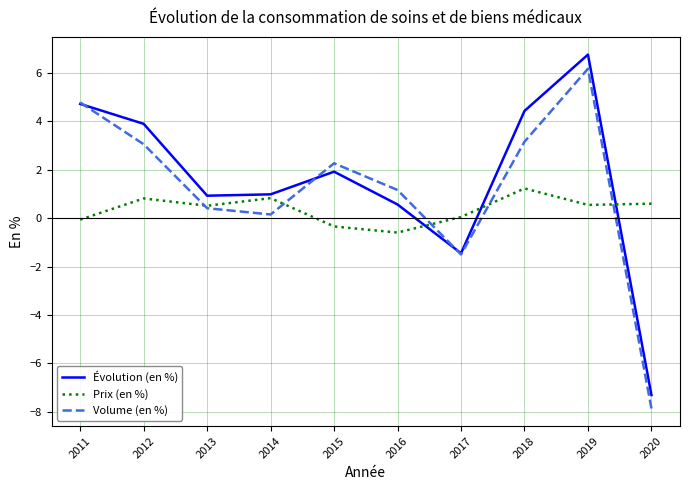

How many series are shown in this chart?

3